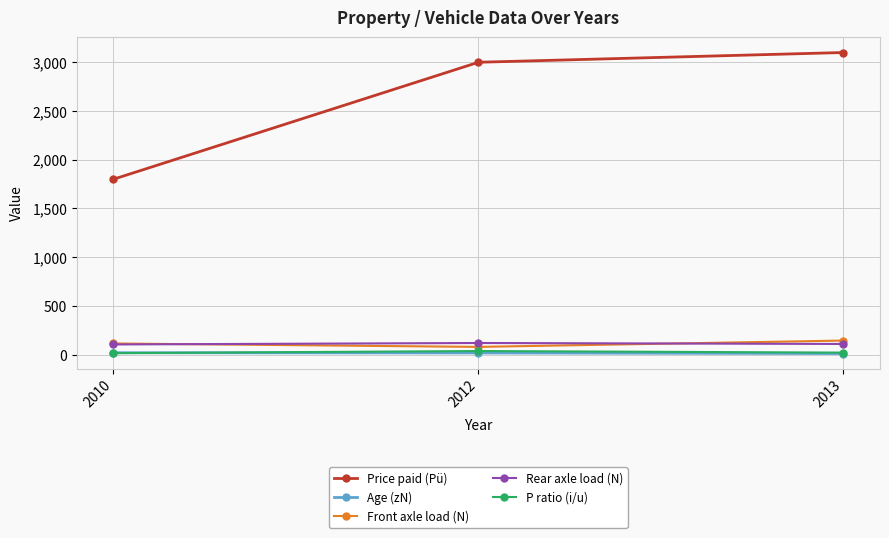

What is the total value across all series at 2010?

2055.7